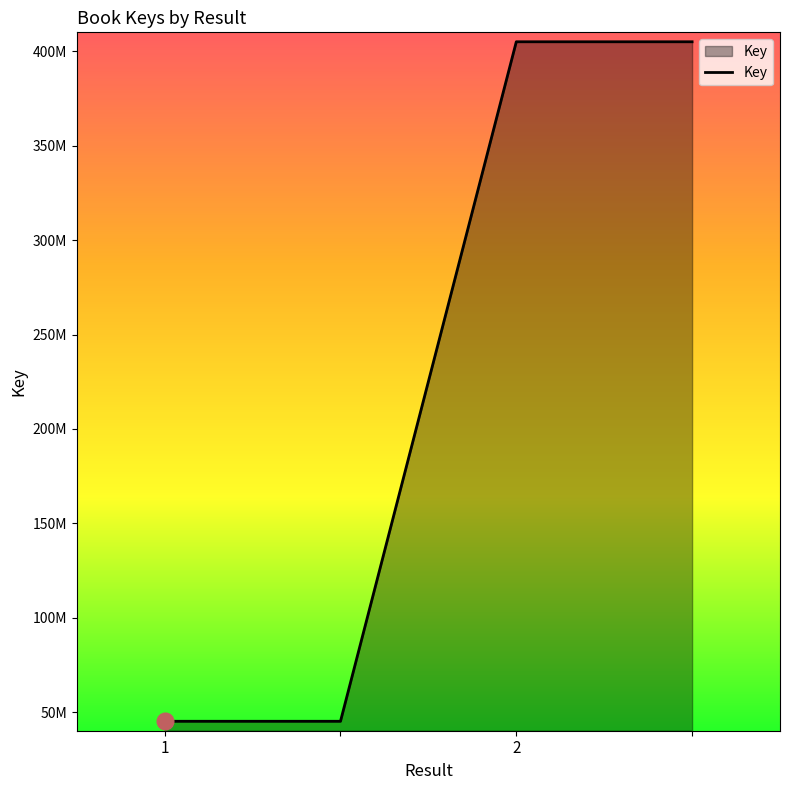

List the labels in order of value, smallest first.

1, , 2, 